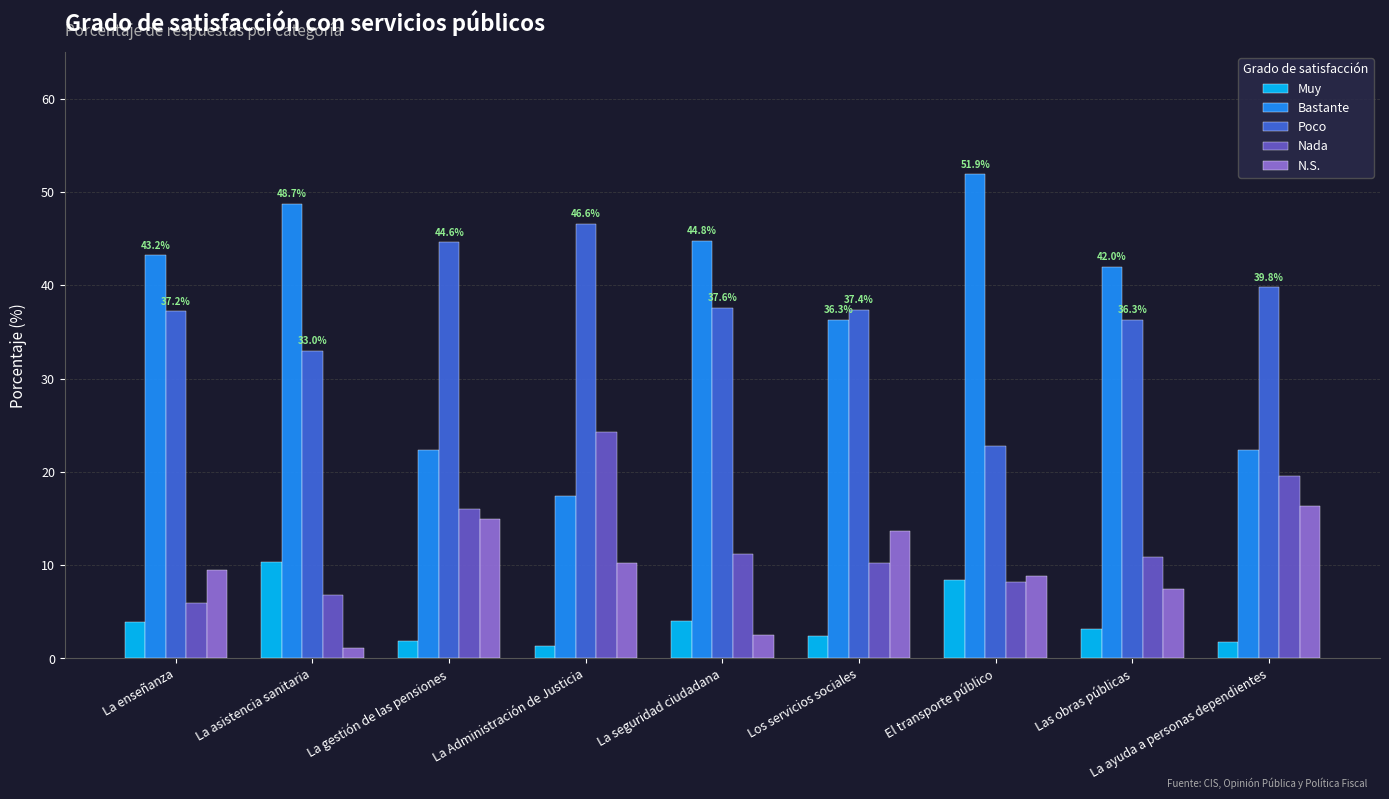

Is it true that Poco equals 7.7 at La enseñanza?

False